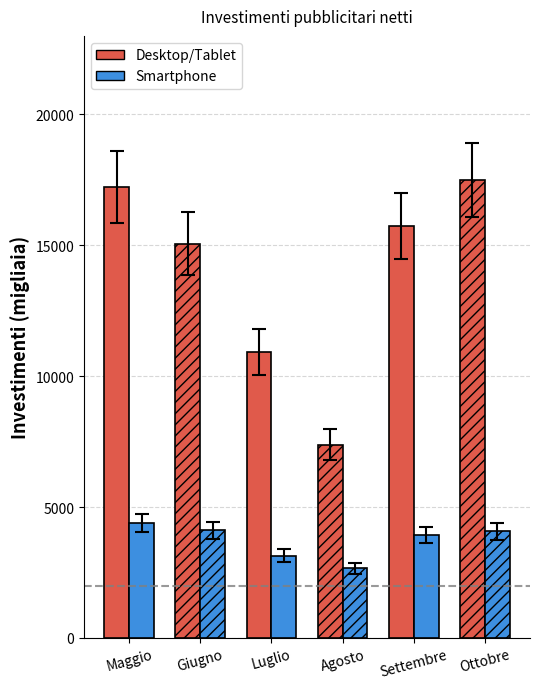

How many bars are there in each group?

2